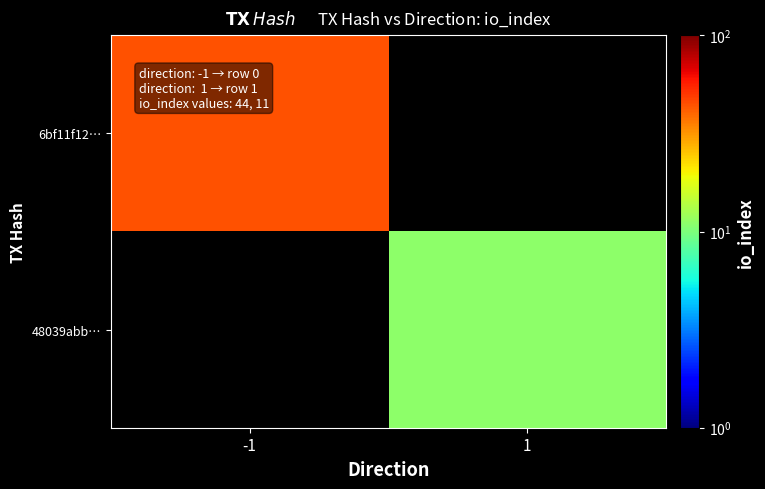

What is the total value across all series at 1?

11